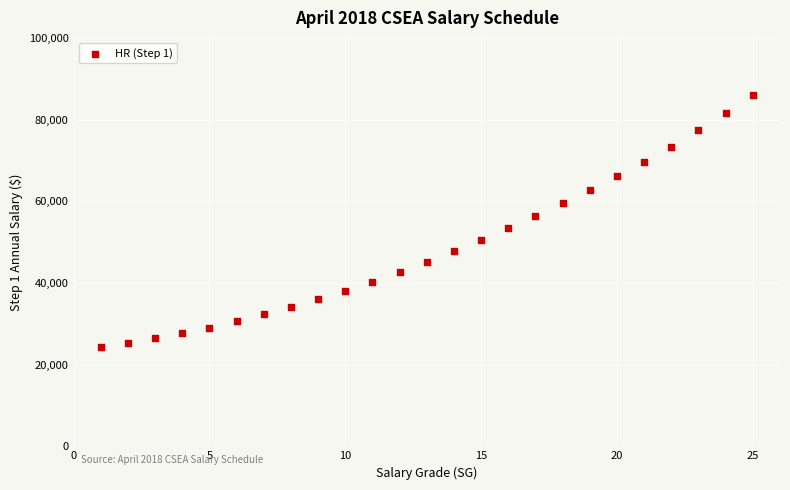

What is the range of X values (max minus min)?

24